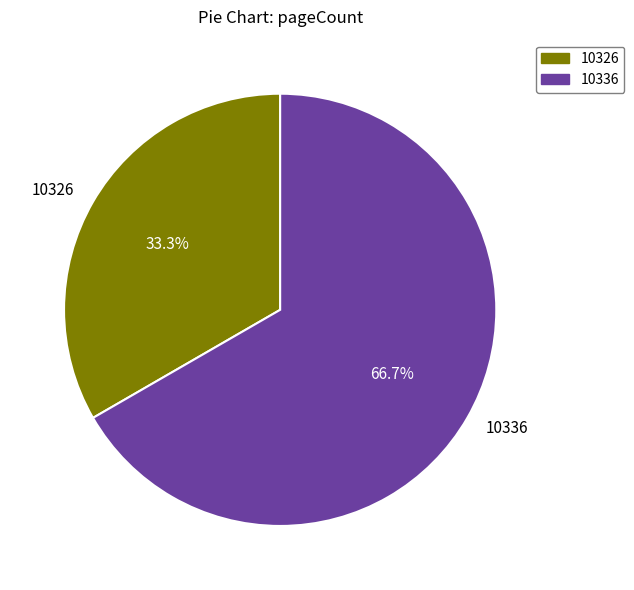

True or false: 10326 accounts for 46% of the total.

False